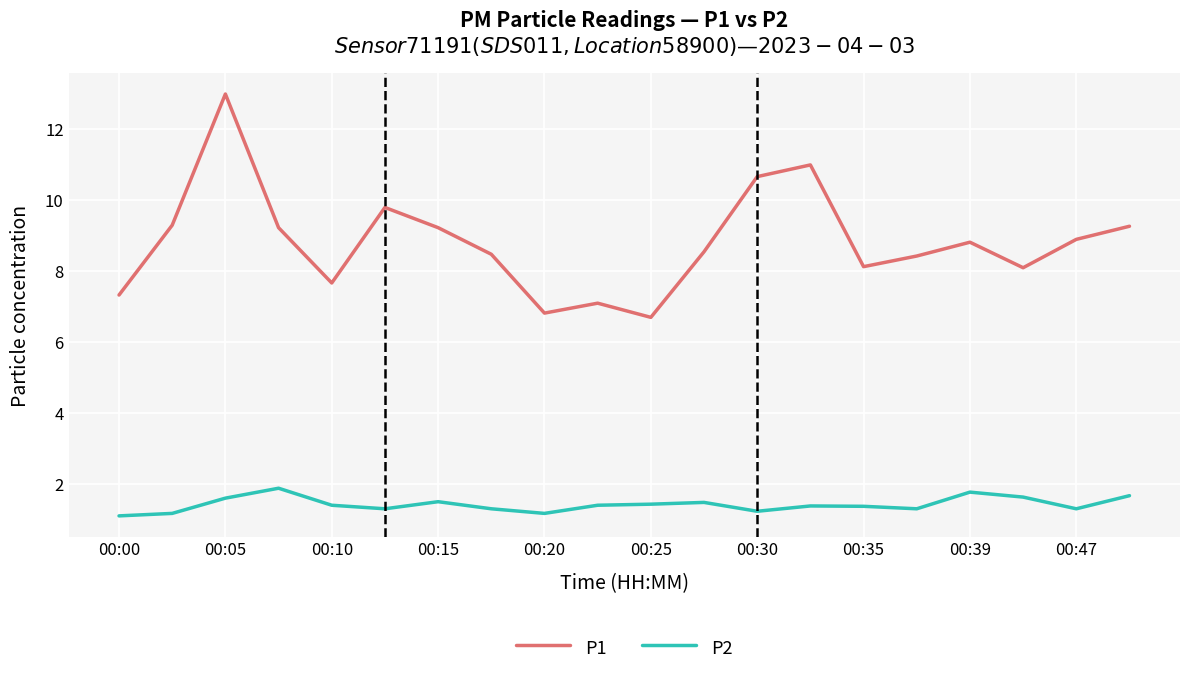

True or false: P2 and P1 cross at least once.

False